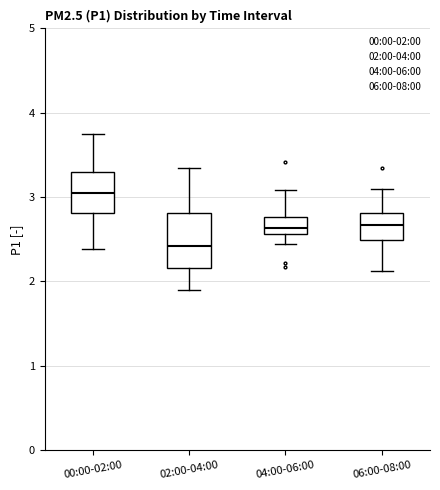

Reading left to right, transcribe this box plot: for each box, give where its median line is, the range the box spans, and where its two whiskers end, as read against the y-axis. The values are not printed on the chart, so give them approximately, as read against the axis.

00:00-02:00: median 3.0, box 2.8 to 3.3, whiskers 2.4 to 3.8
02:00-04:00: median 2.4, box 2.2 to 2.8, whiskers 1.9 to 3.4
04:00-06:00: median 2.6 (just above the box's lower edge), box 2.6 to 2.8, whiskers 2.5 to 3.1
06:00-08:00: median 2.7, box 2.5 to 2.8, whiskers 2.1 to 3.1